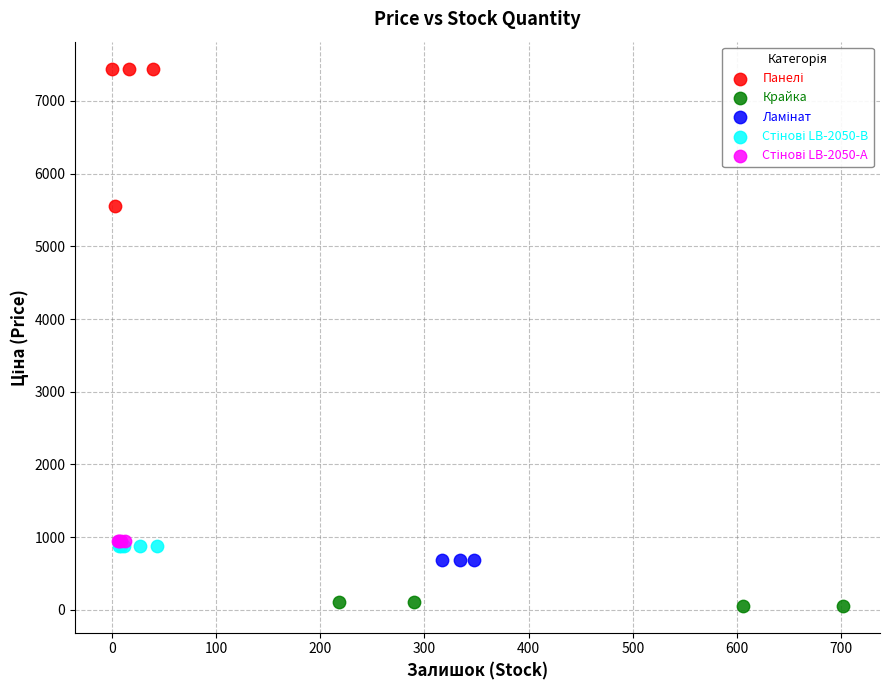

Which series reaches the minimum Y coordinate?

Крайка